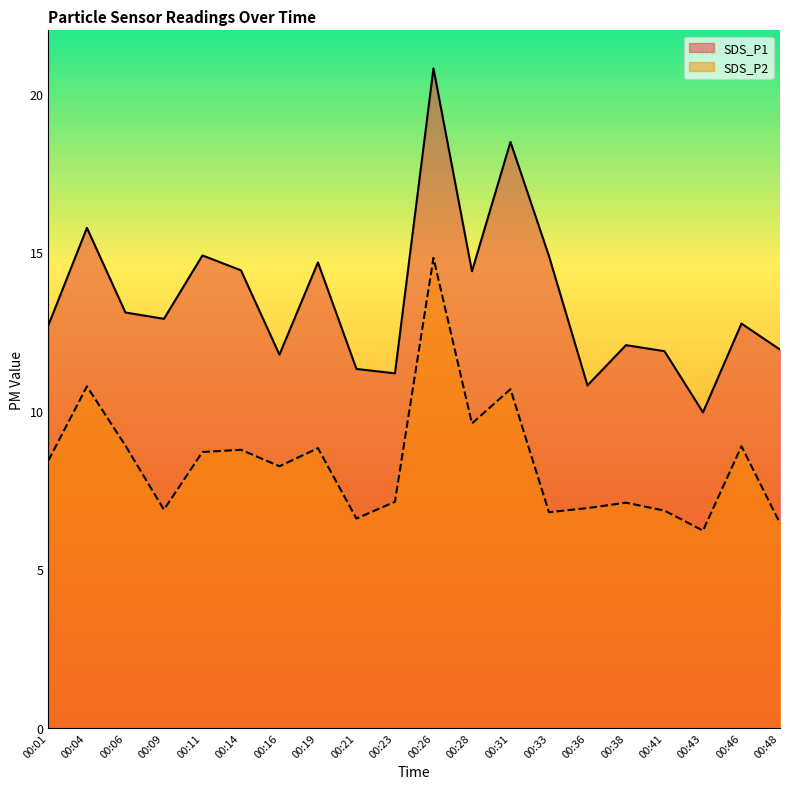

Does the chart display data point markers on the line(s)?

No